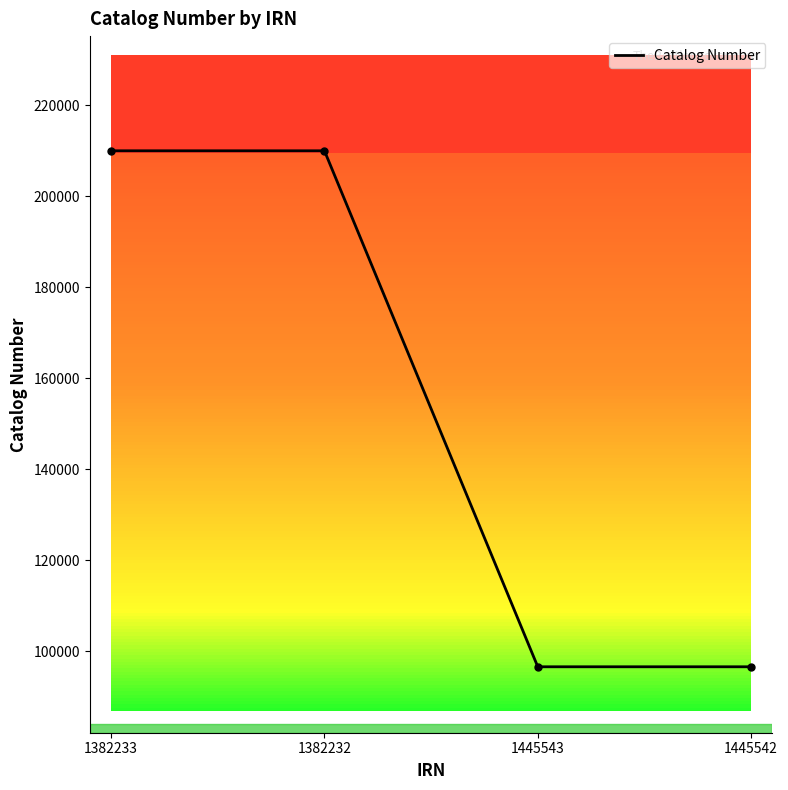

What is the difference between the maximum and minimum values?

113419.1